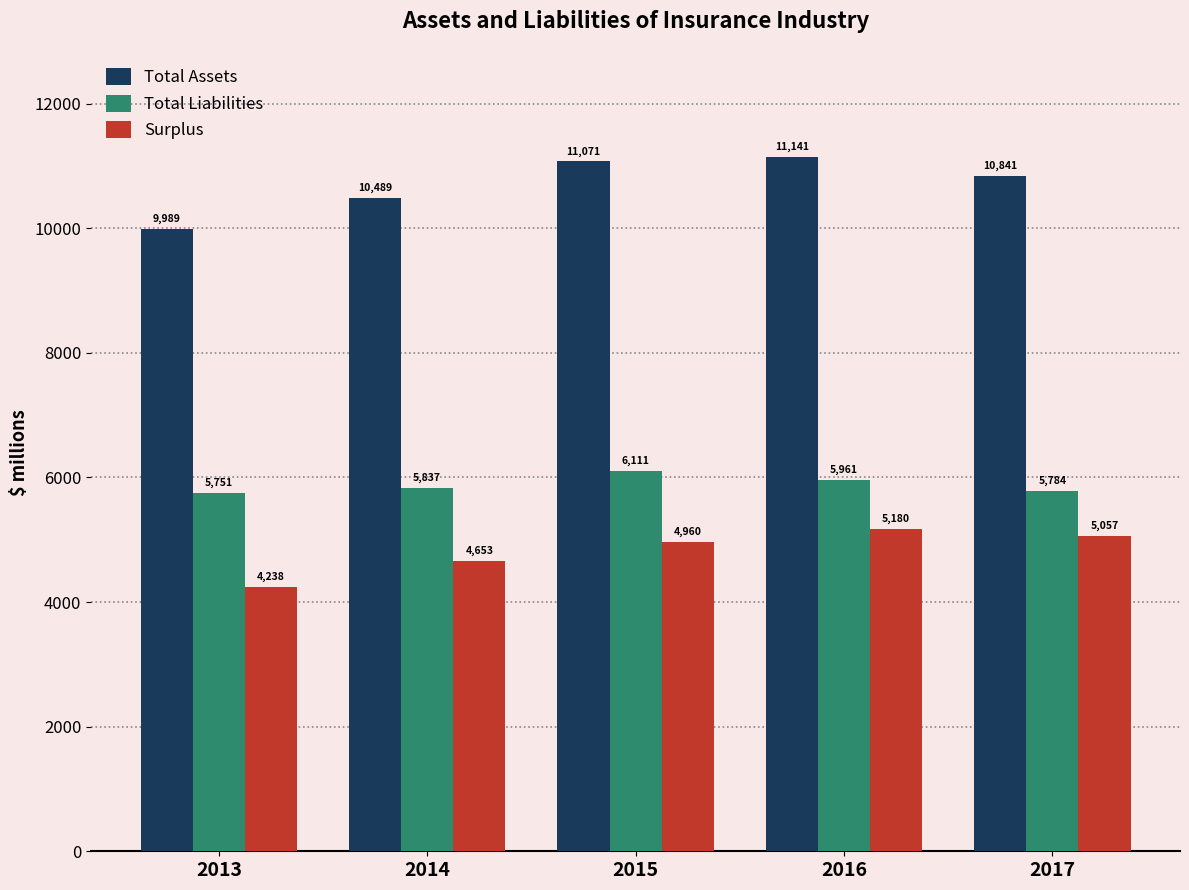

What is the value of the Total Assets bar at the 2nd from the left?

10489.3